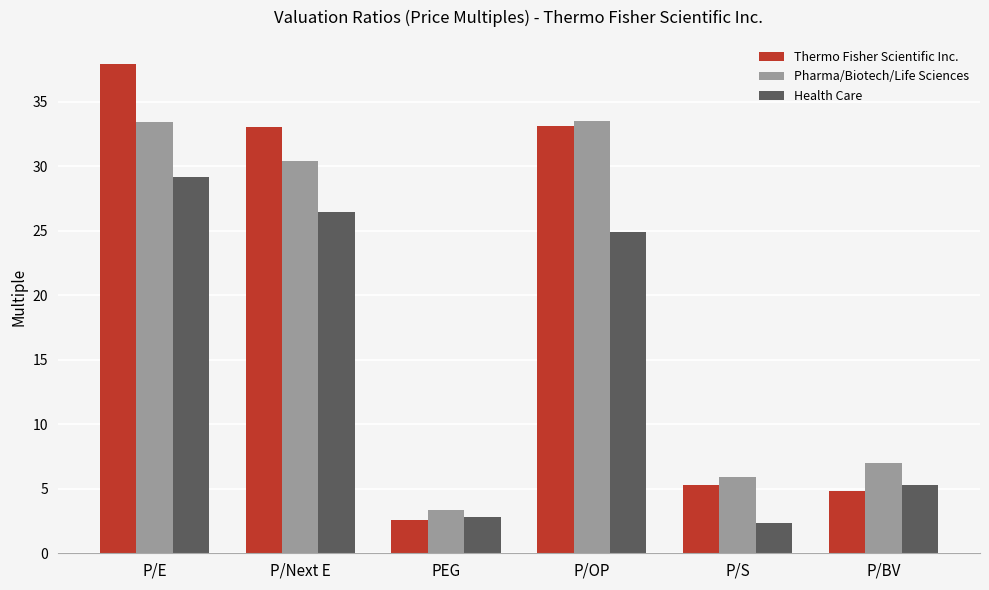

At which label does Thermo Fisher Scientific Inc. first exceed 33?

P/E